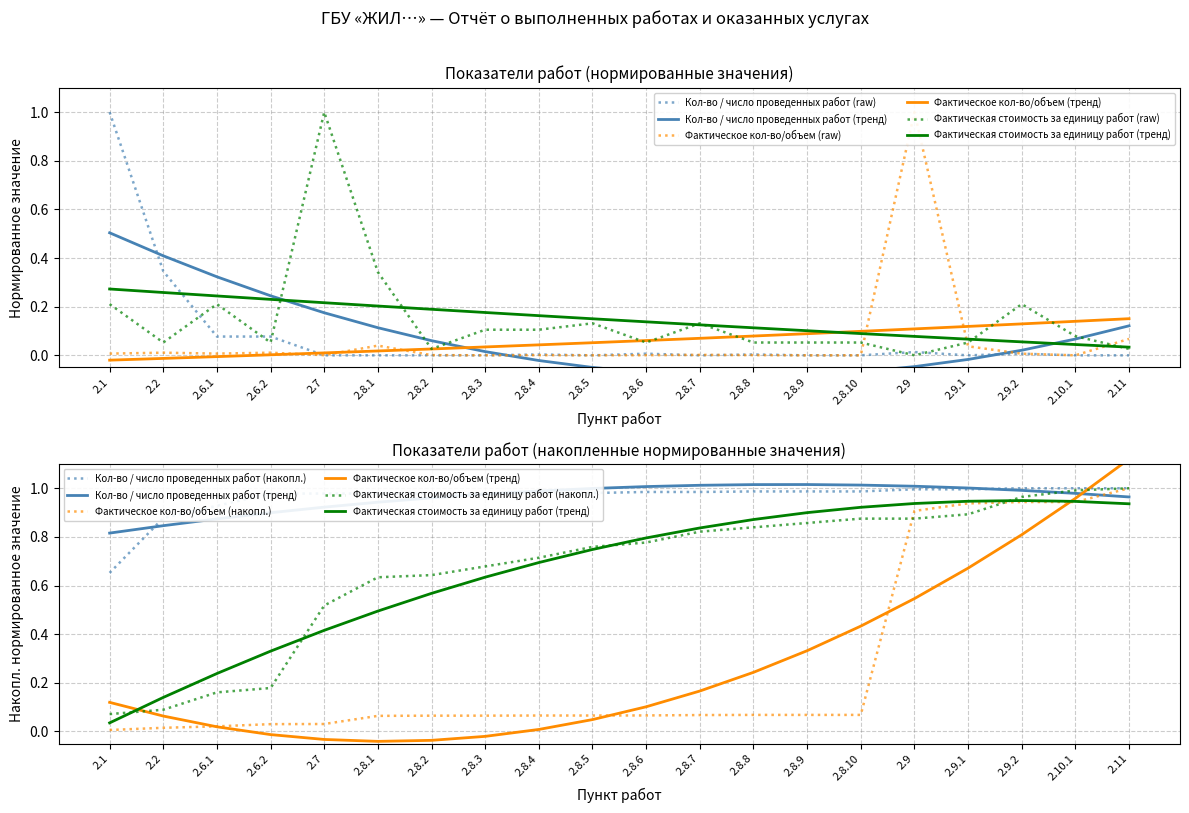

Which series has the largest total across all categories?

Фактическая стоимость за единицу работ